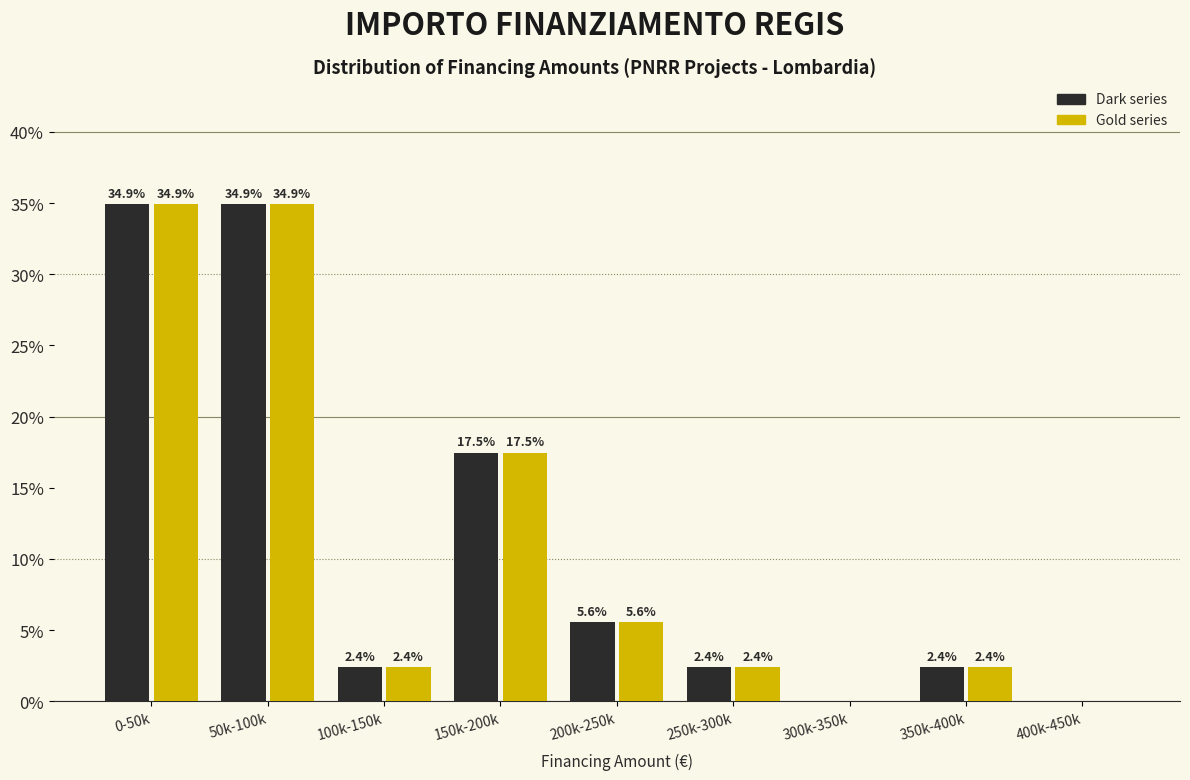

What is the greatest value displayed?

34.9